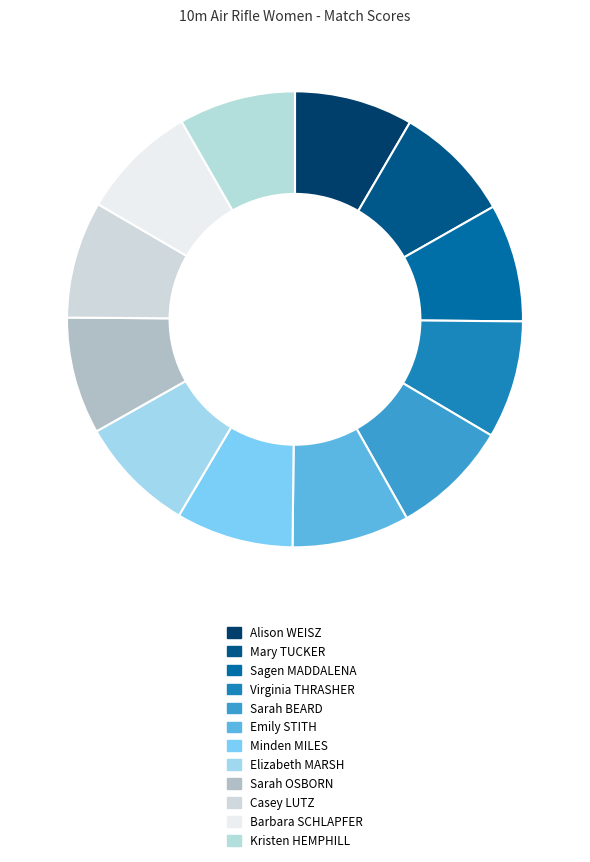

What is the ratio of the value at Sagen MADDALENA to the value at Kristen HEMPHILL?

1.0